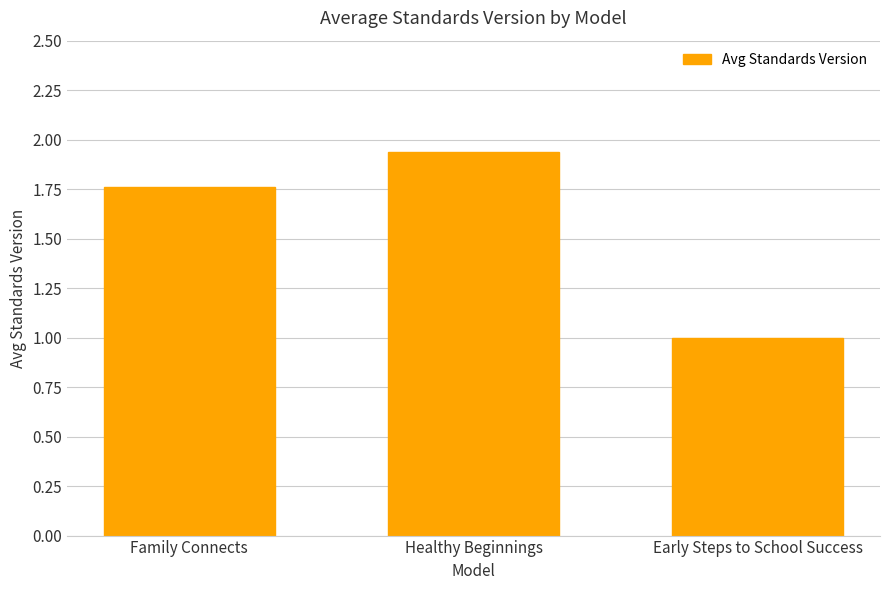

What is the sum of all values?

4.7